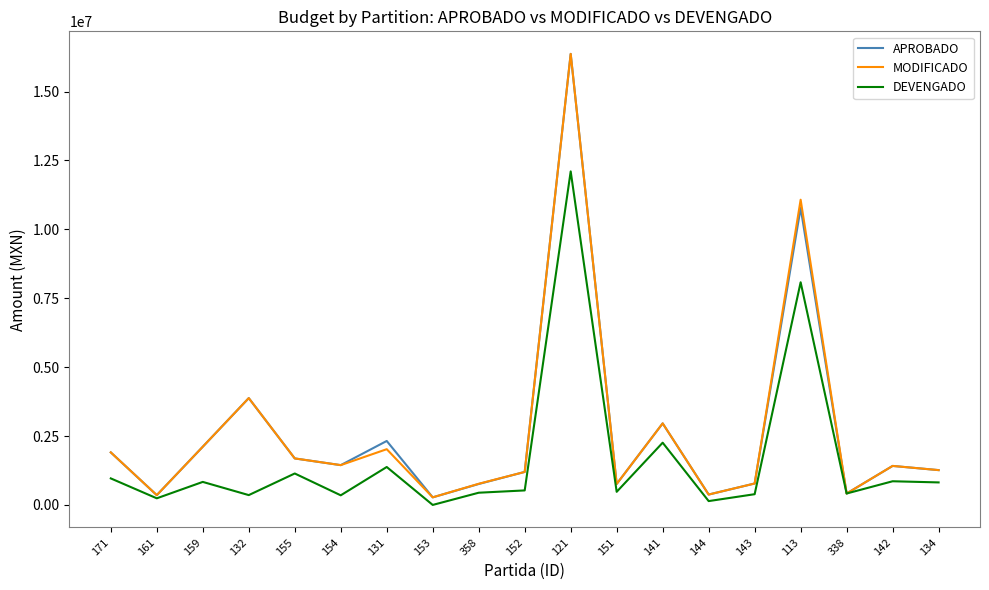

What is the average value of the MODIFICADO series?

2686748.1